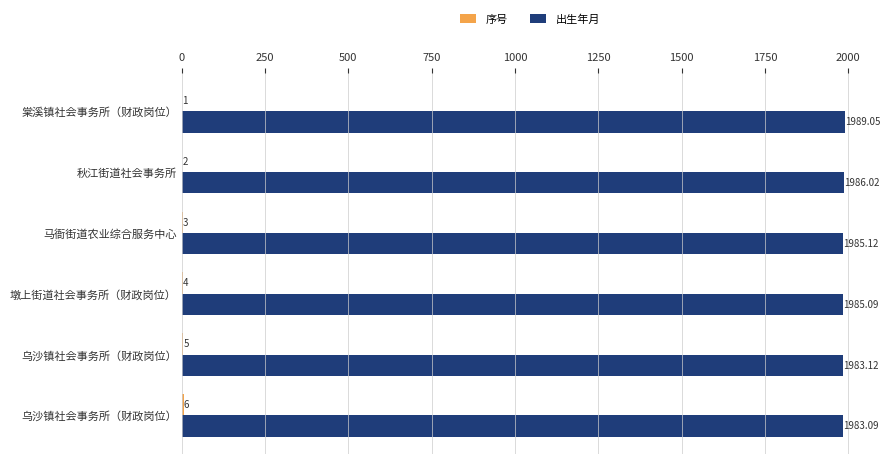

How many data points does each series have?

6